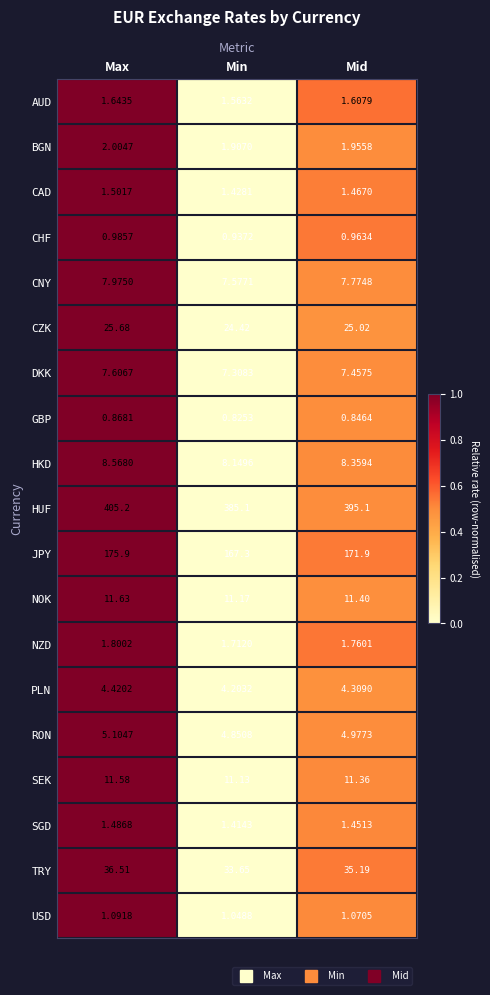

Where does the JPY series first go above 171?

Max